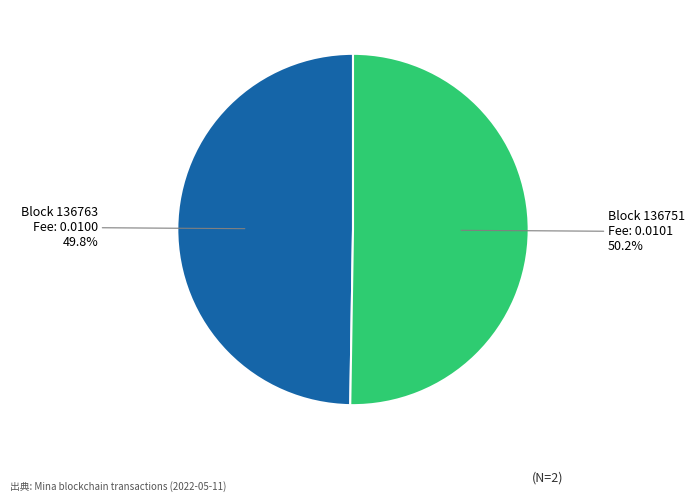

Is there a majority slice in this chart?

Yes